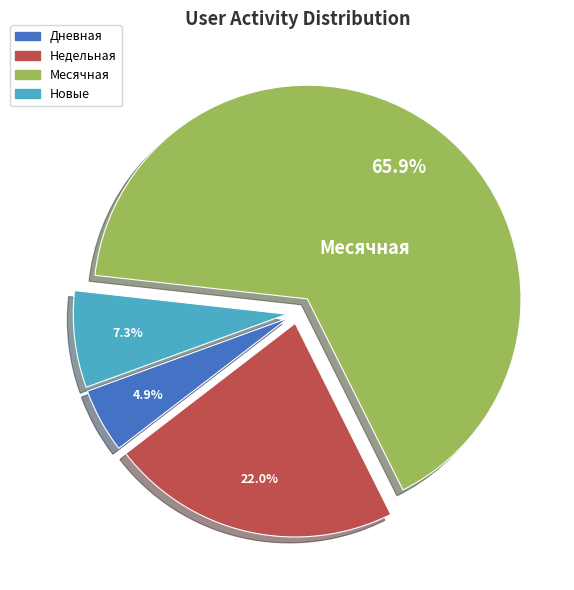

Is there a majority slice in this chart?

Yes